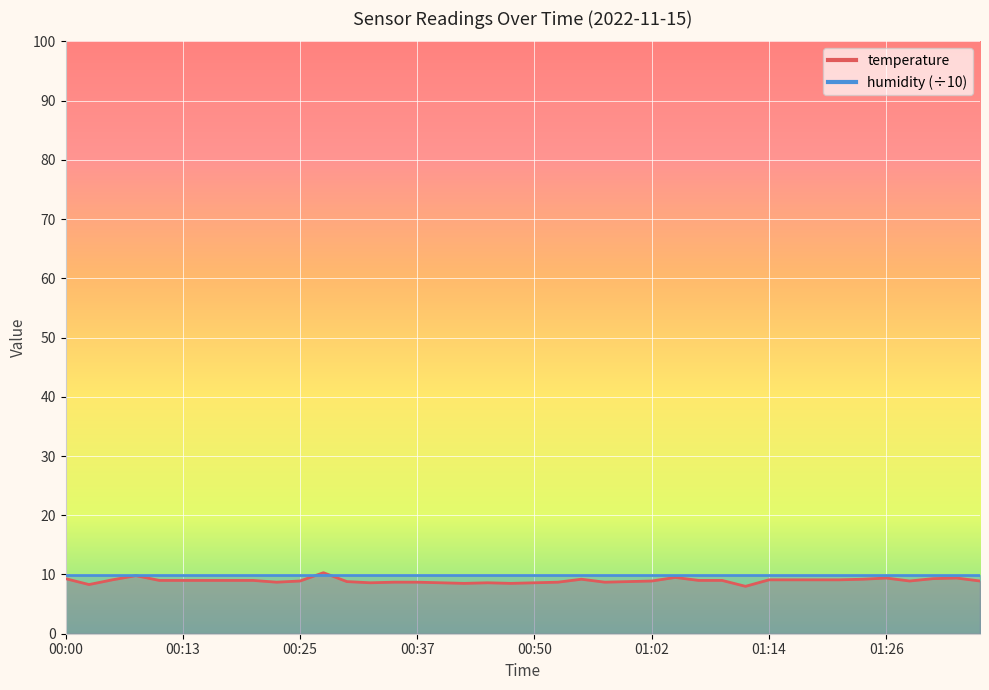

At which label is the value closest to 9?

00:10